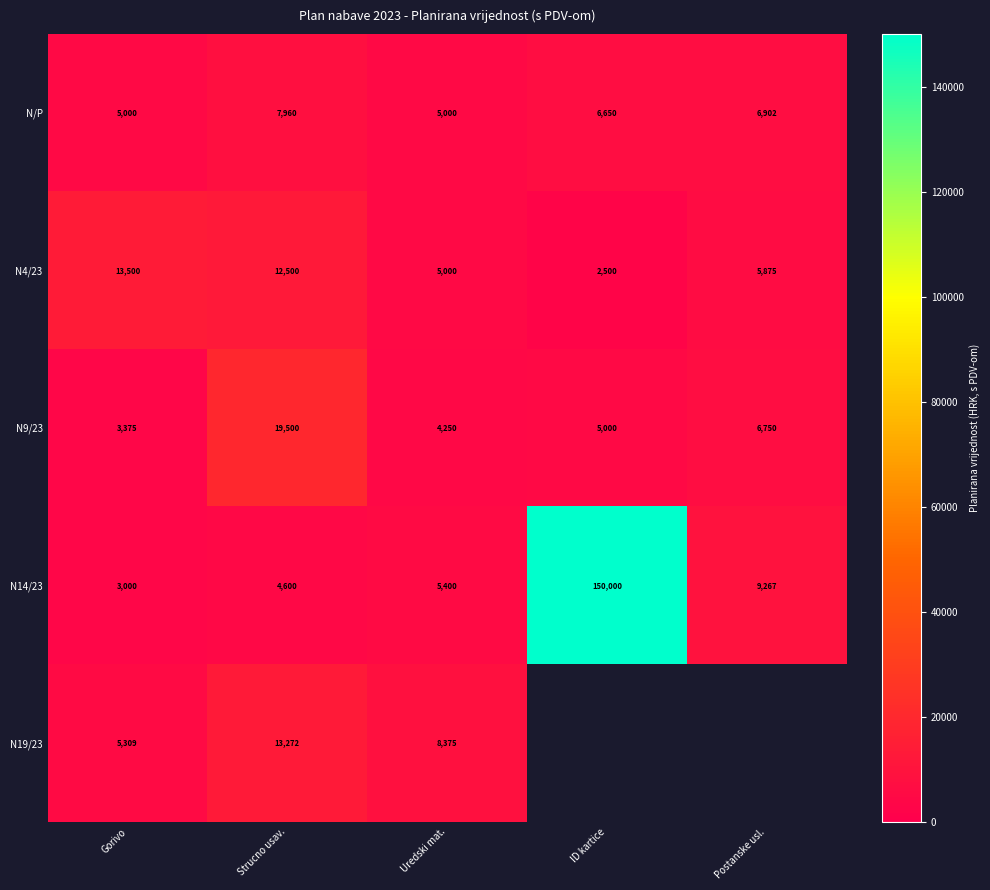

Which series changed the most between Gorivo and Strucno usav.?

N9/23